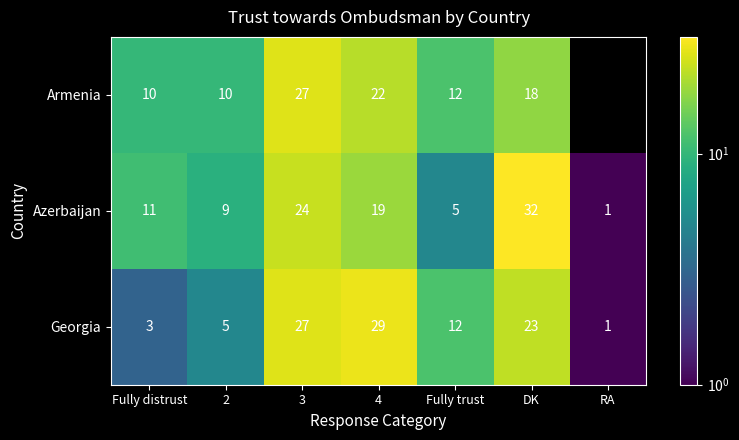

The Armenia series shows 22.0 at 4. True or false?

True